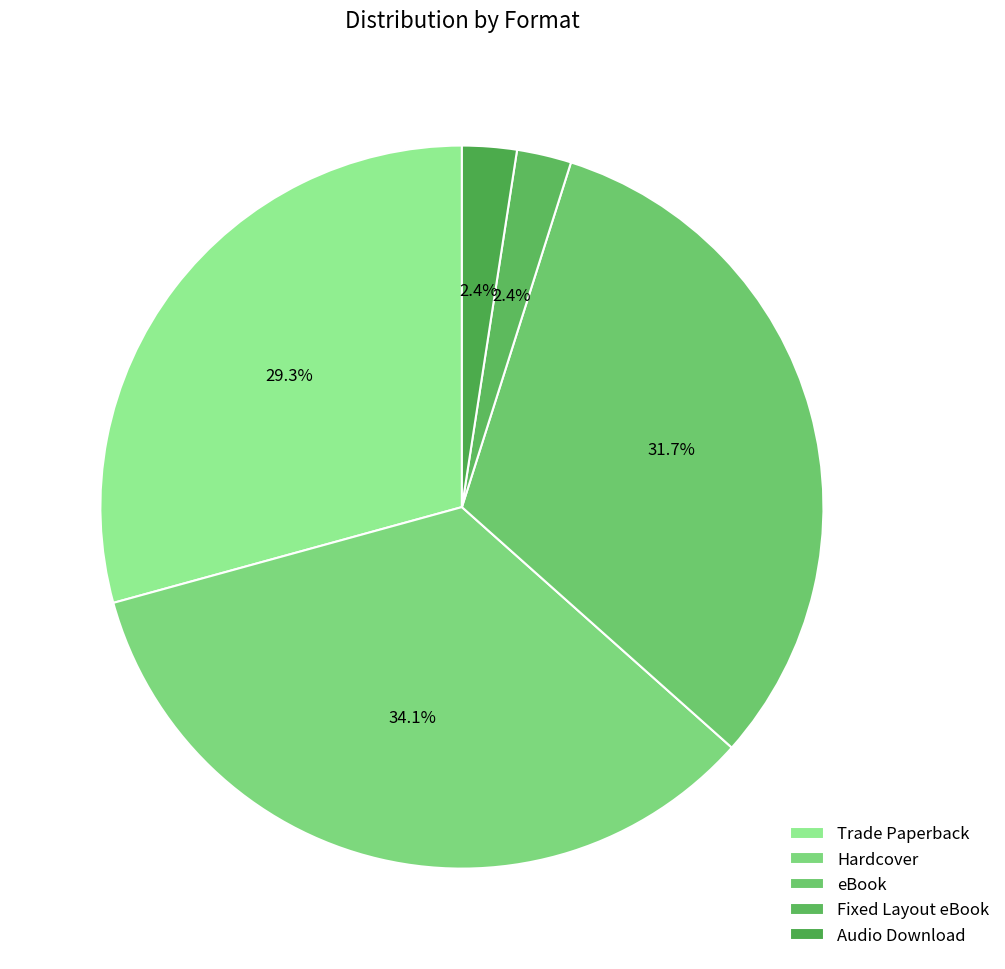

How many slices are in this pie chart?

5